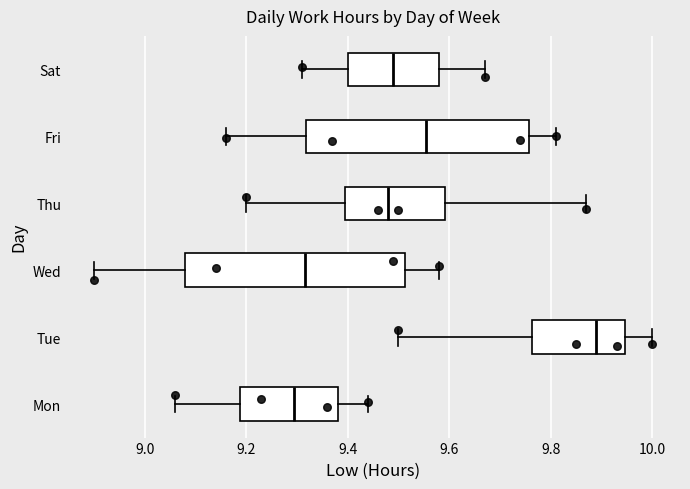

Where does the median line of the box for Sat sit on the x-axis? The values are not printed on the chart, so give them approximately, as read against the axis.

9.50